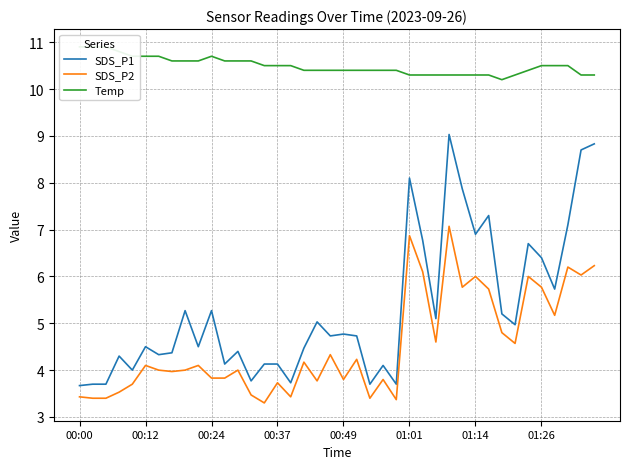

What are all the series names shown in the legend?

SDS_P1, SDS_P2, Temp